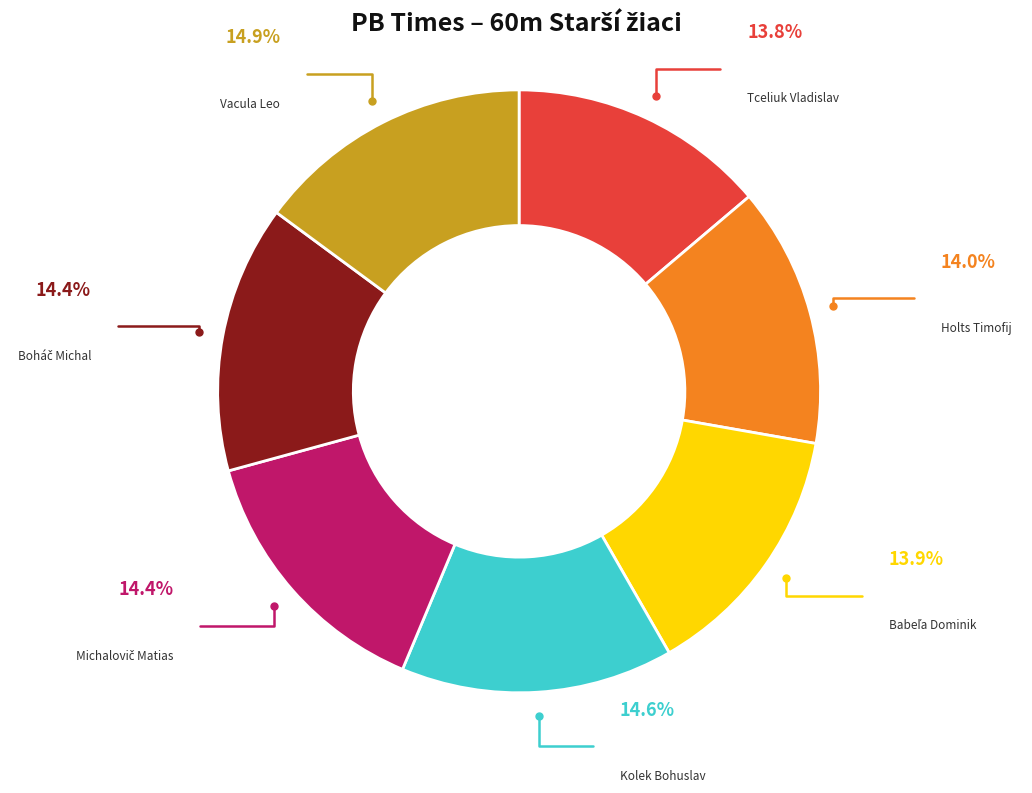

Combined, do Tceliuk Vladislav and Kolek Bohuslav account for over 50%?

No